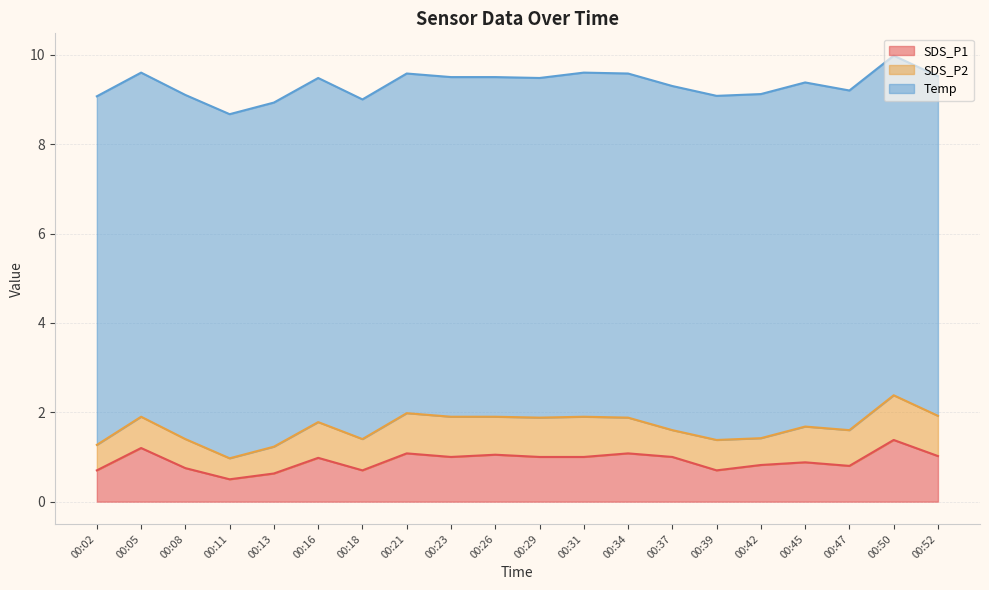

What are all the series names shown in the legend?

SDS_P1, SDS_P2, Temp